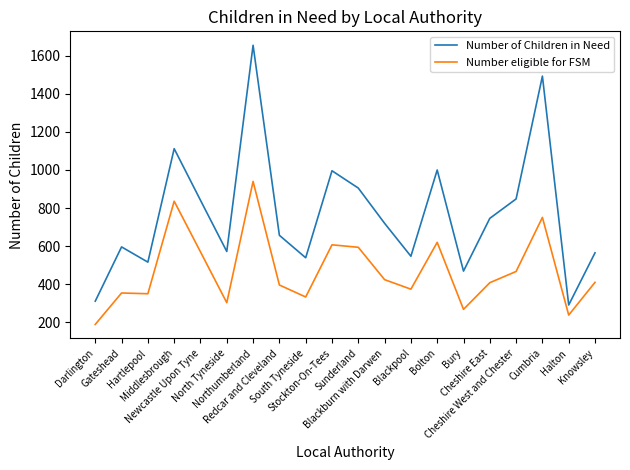

Which series has the largest range (max minus min)?

Number of Children in Need